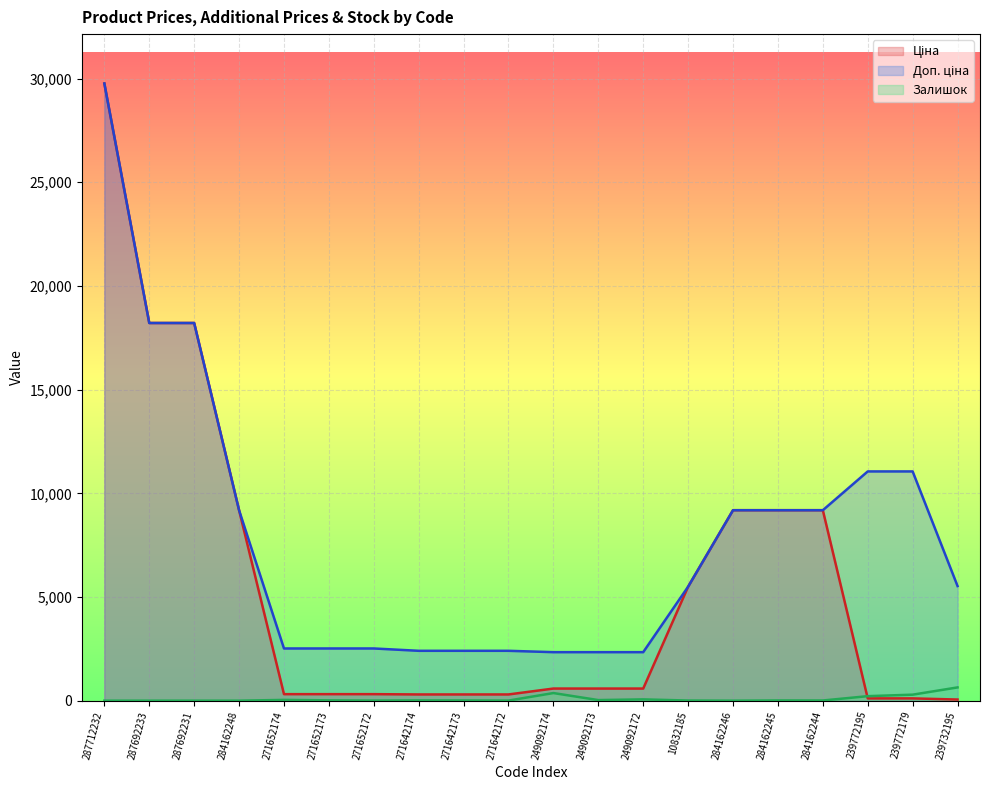

Between 249092172 and 271642172, which is larger?

249092172